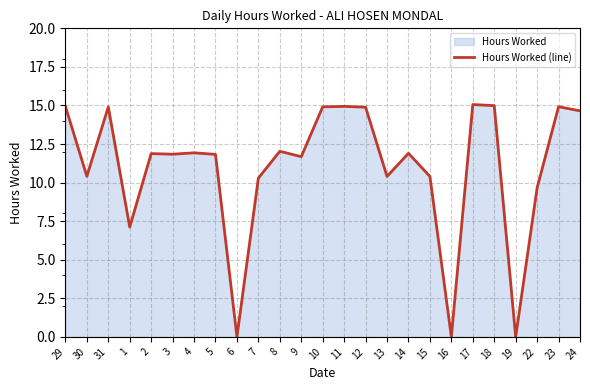

What position from the left is 18?

21